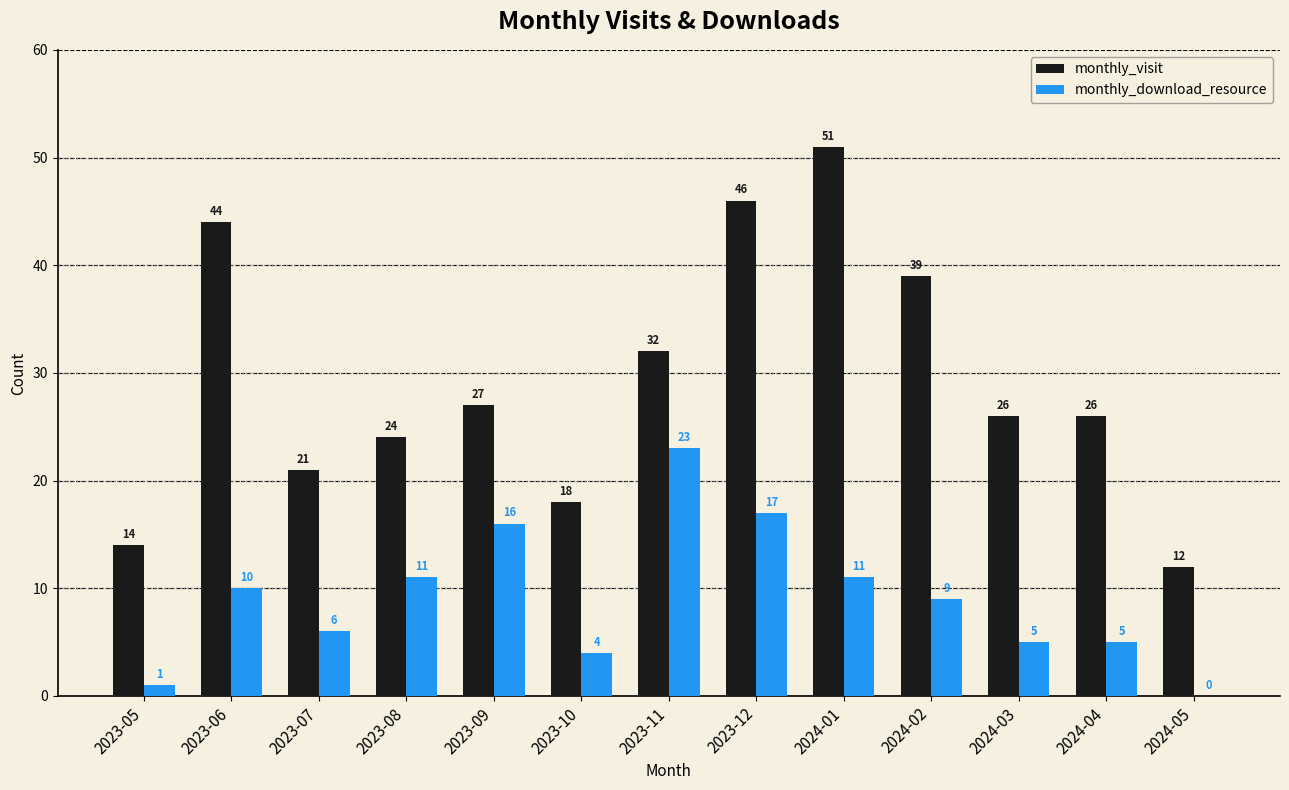

Reading left to right, extract all data points from this chart.

monthly_visit: 14	44	21	24	27	18	32	46	51	39	26	26	12
monthly_download_resource: 1	10	6	11	16	4	23	17	11	9	5	5	0